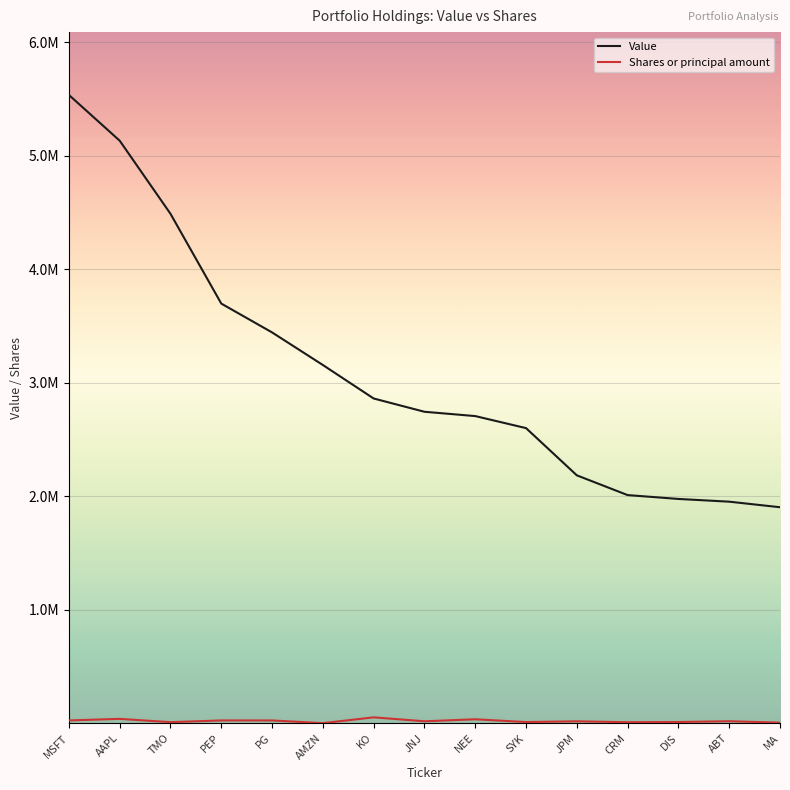

Does the chart have visible grid lines?

Yes